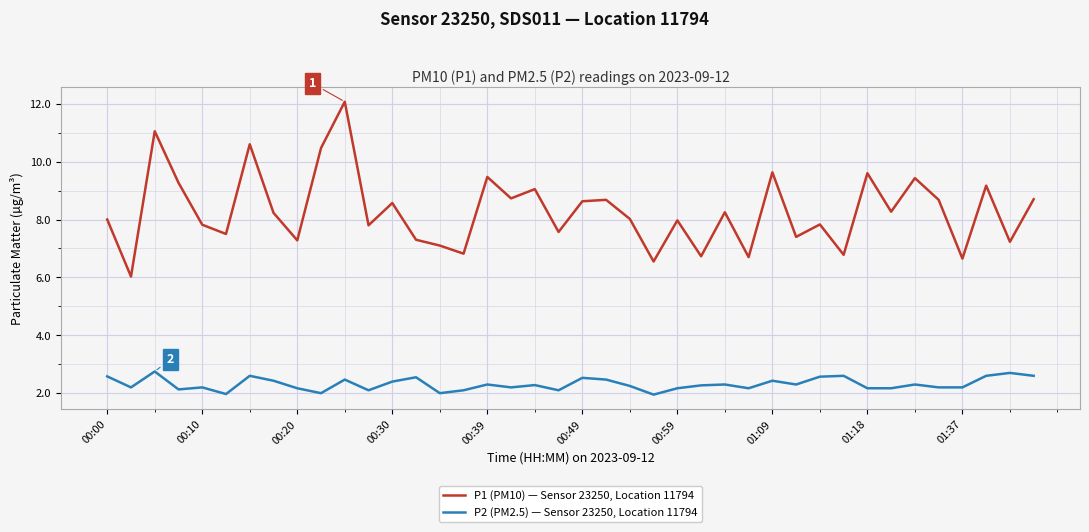

What is the sum of all P1 (PM10) — Sensor 23250, Location 11794 values?

331.6